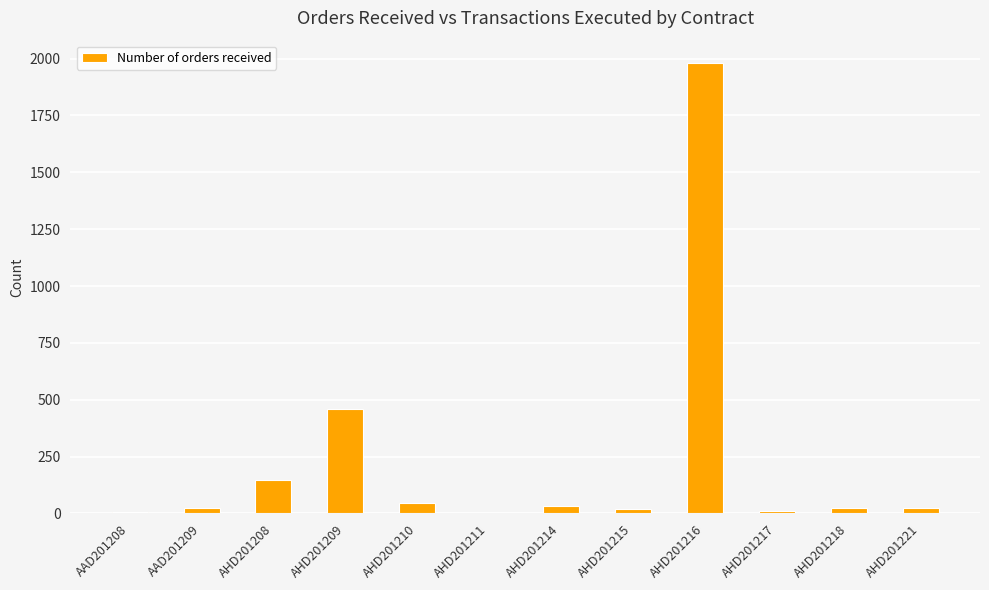

Where is the data nearest to the value 991?

AHD201209